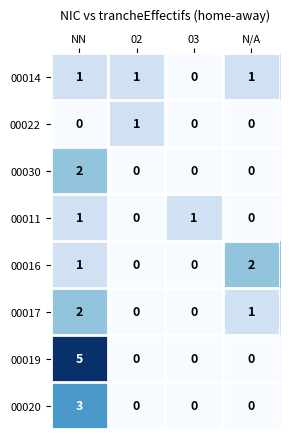

The 00019 series shows 0 at N/A. True or false?

True